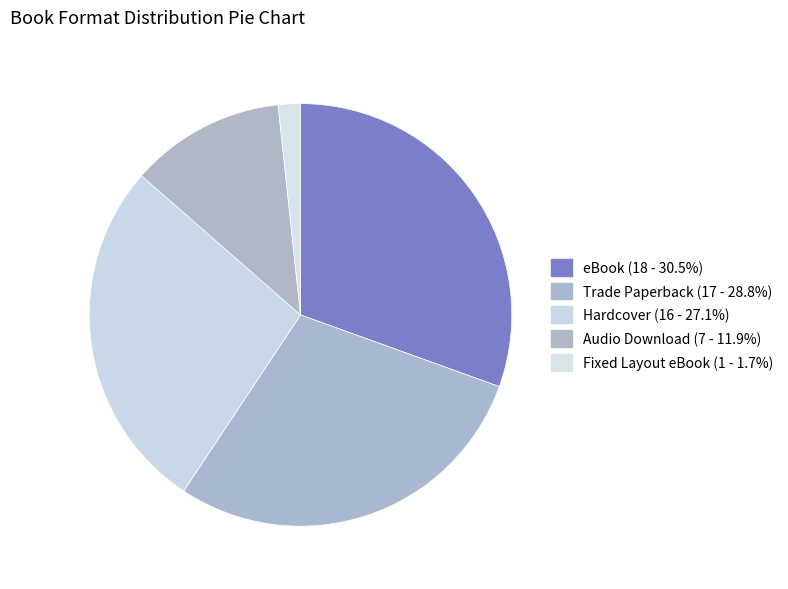

To the nearest percent, what is the combined percentage of eBook and Trade Paperback?

59%